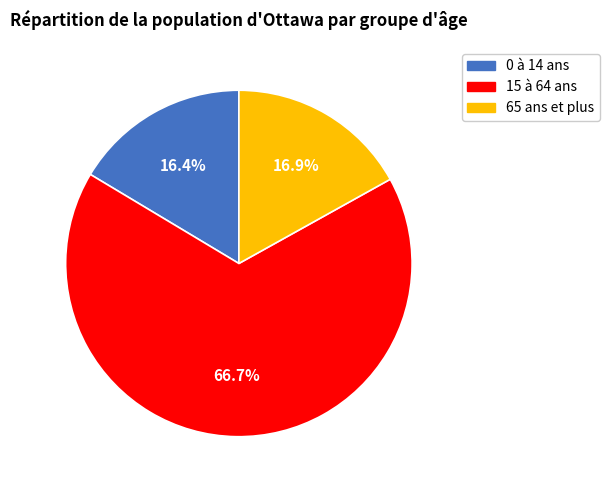

Combined, do 0 à 14 ans and 65 ans et plus account for over 50%?

No